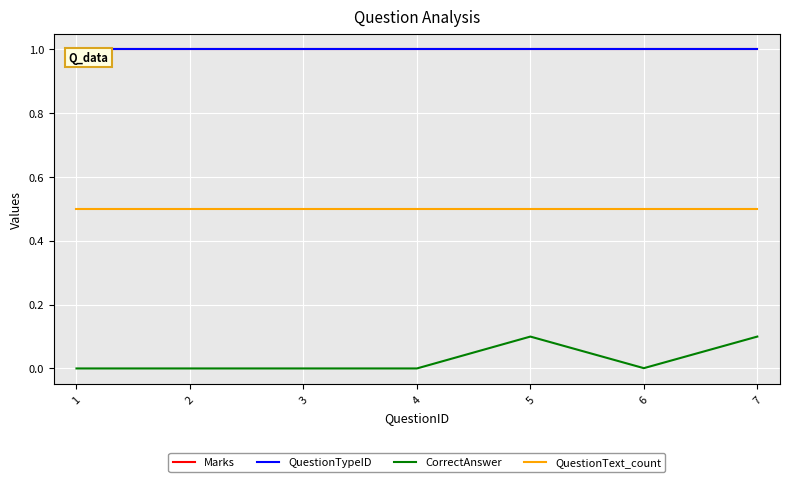

At which label does Marks reach its minimum?

1